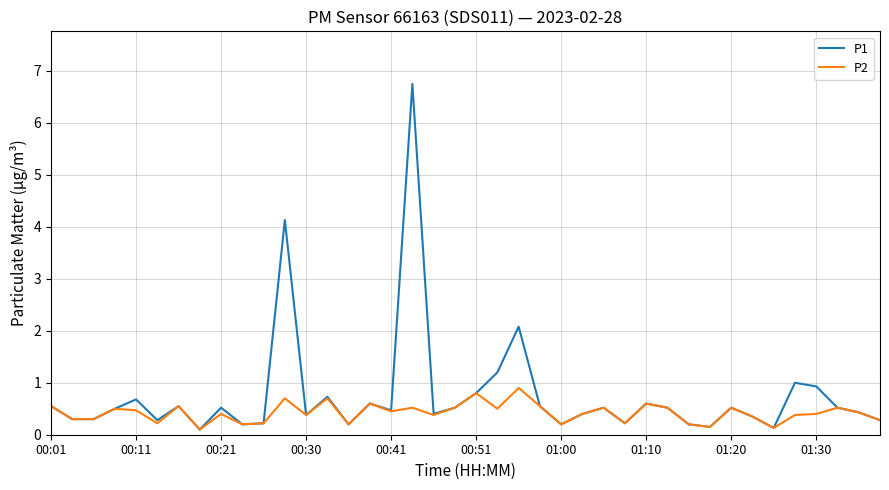

Which series has the largest total across all categories?

P1